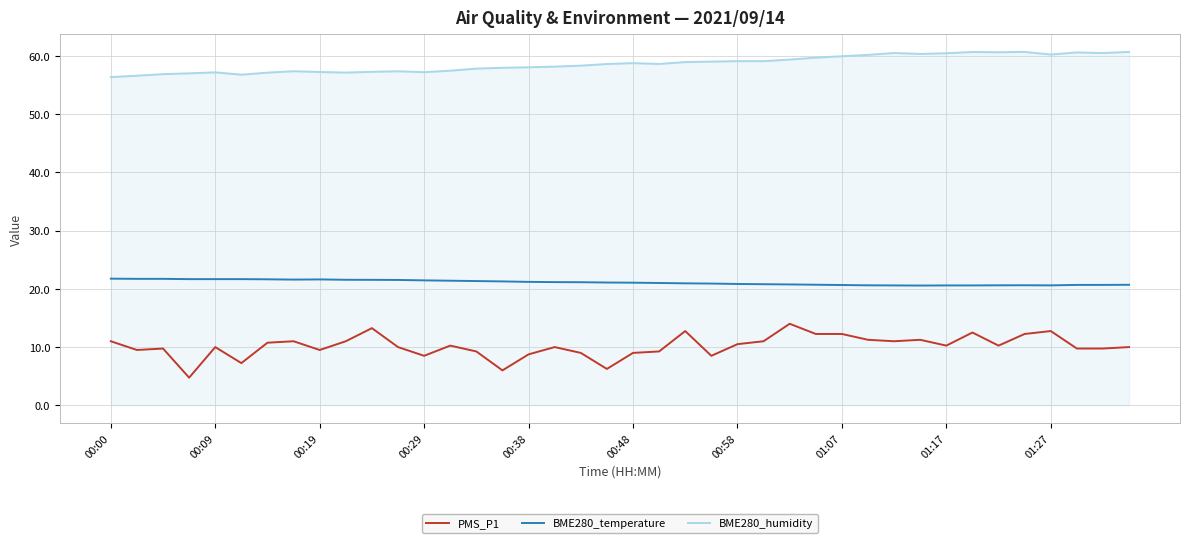

Which series has the largest total across all categories?

BME280_humidity